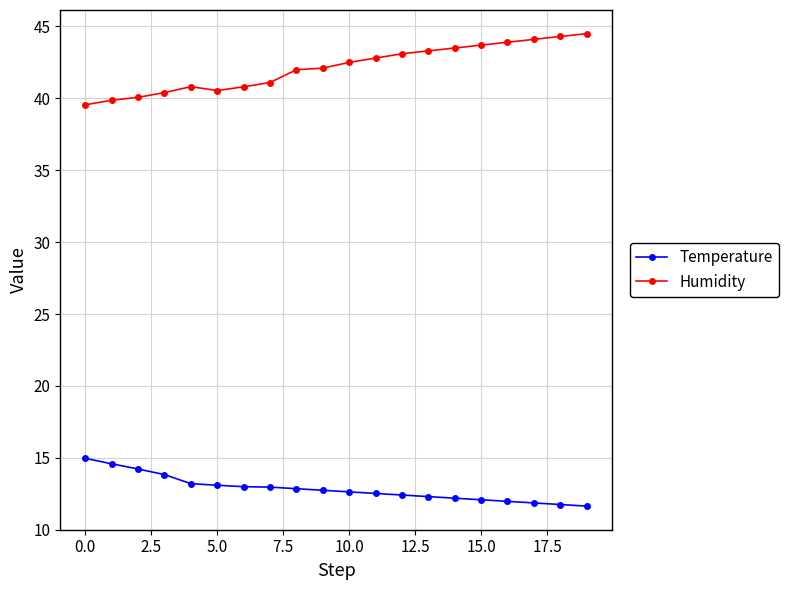

What is the sum of all Temperature values?

256.8